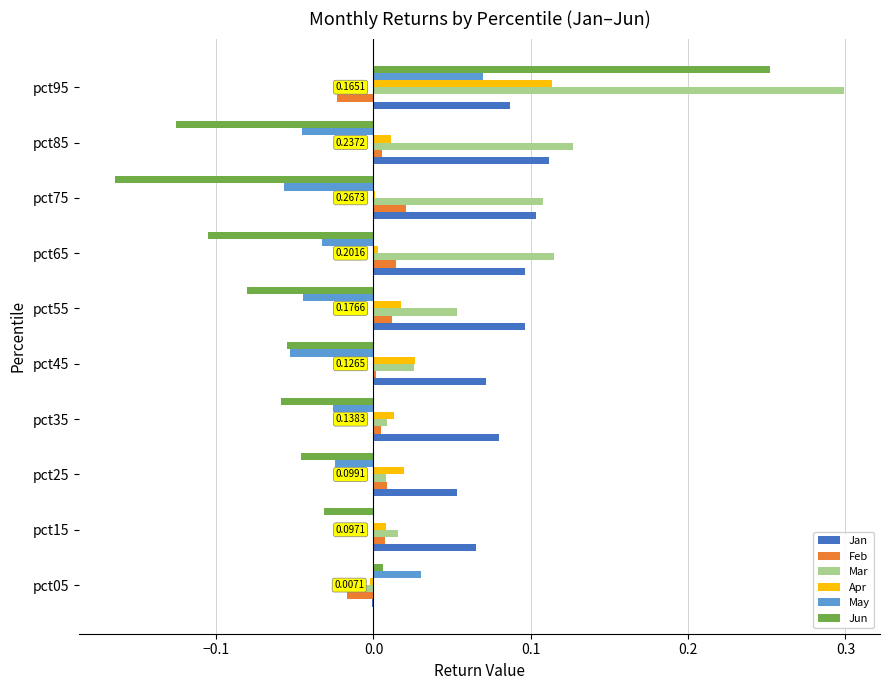

Which series changed the most between pct75 and pct95?

Jun